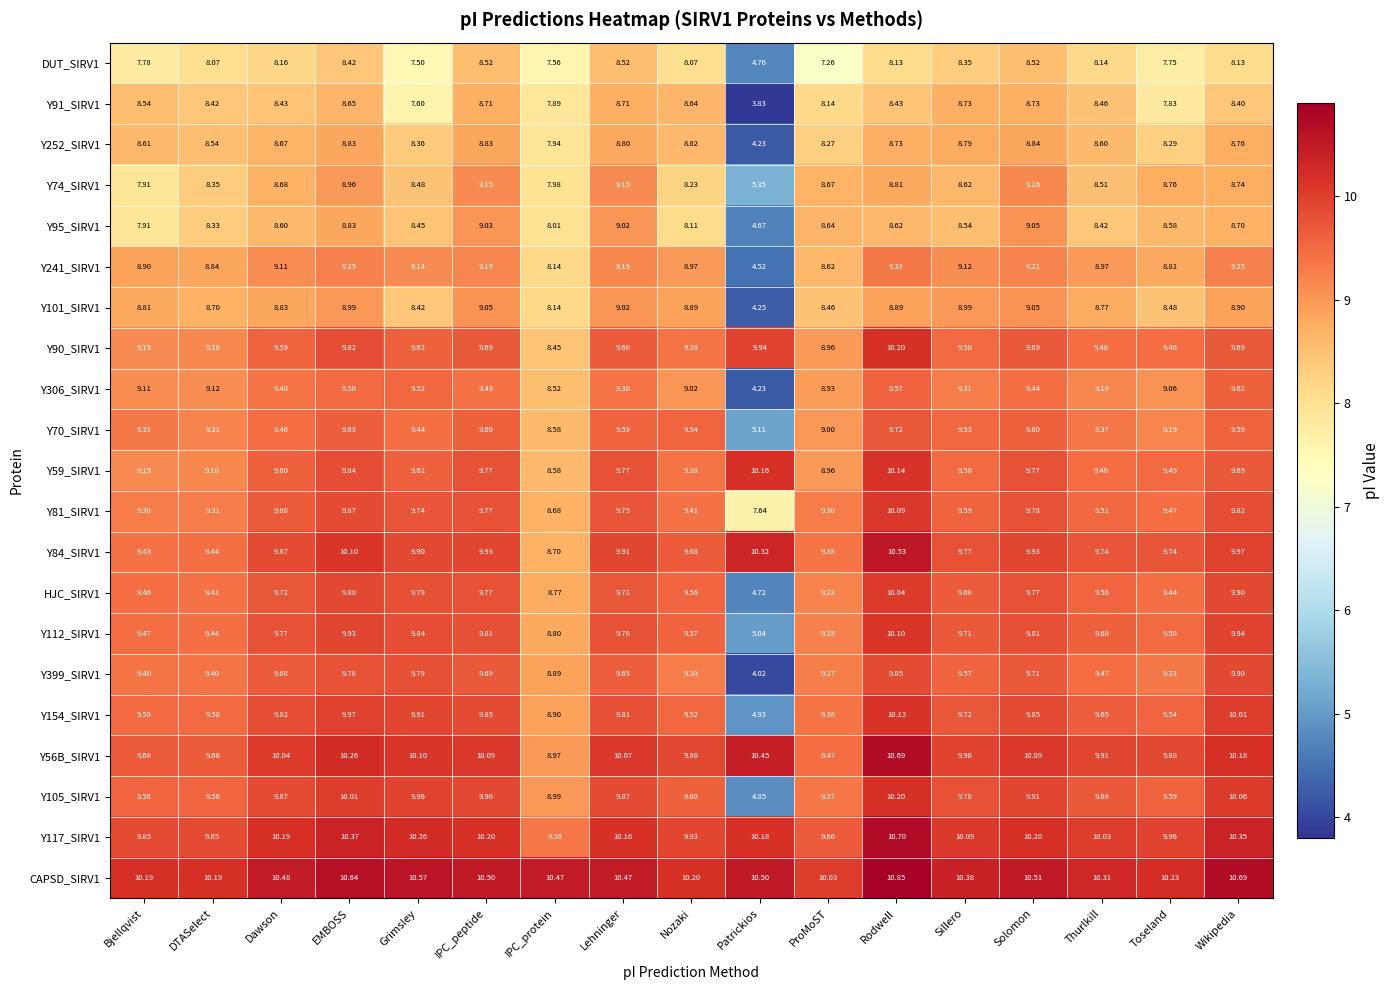

Is the value of Y74_SIRV1 at Thurlkill greater than the value of Y84_SIRV1 at Nozaki?

No